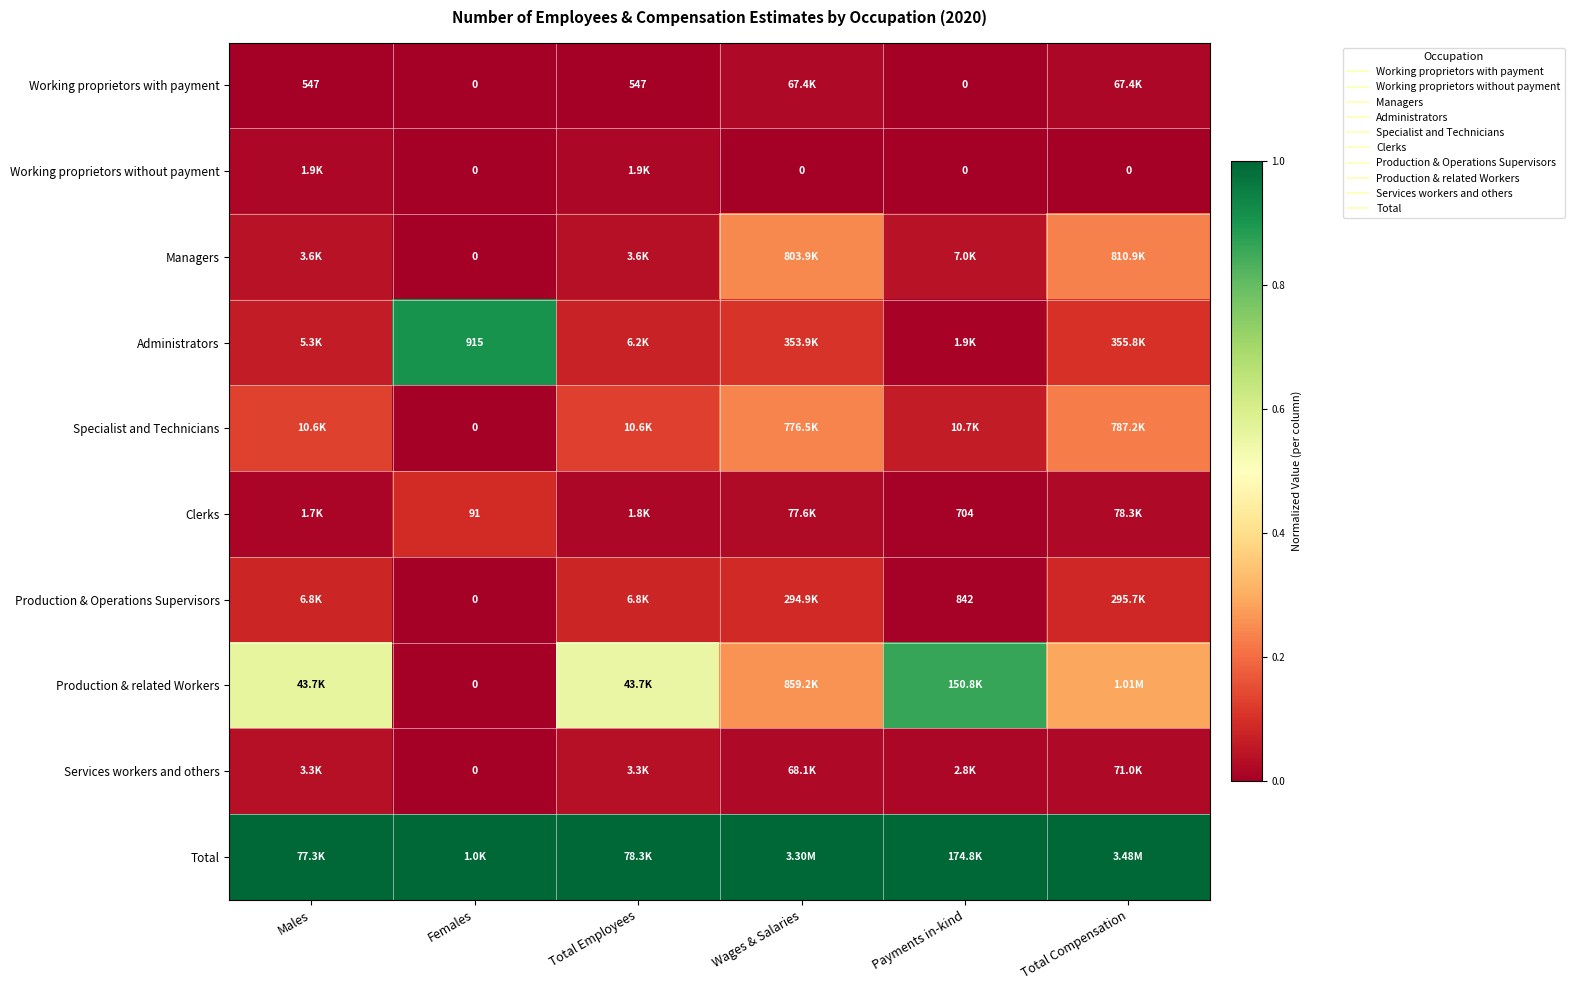

The Managers series shows 0.2 at Total Compensation. True or false?

True